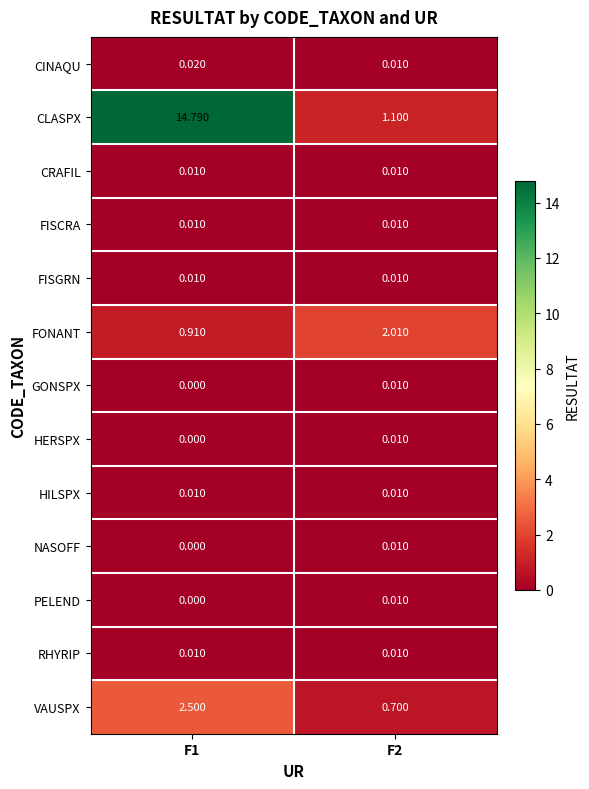

Which series has the largest total across all categories?

CLASPX